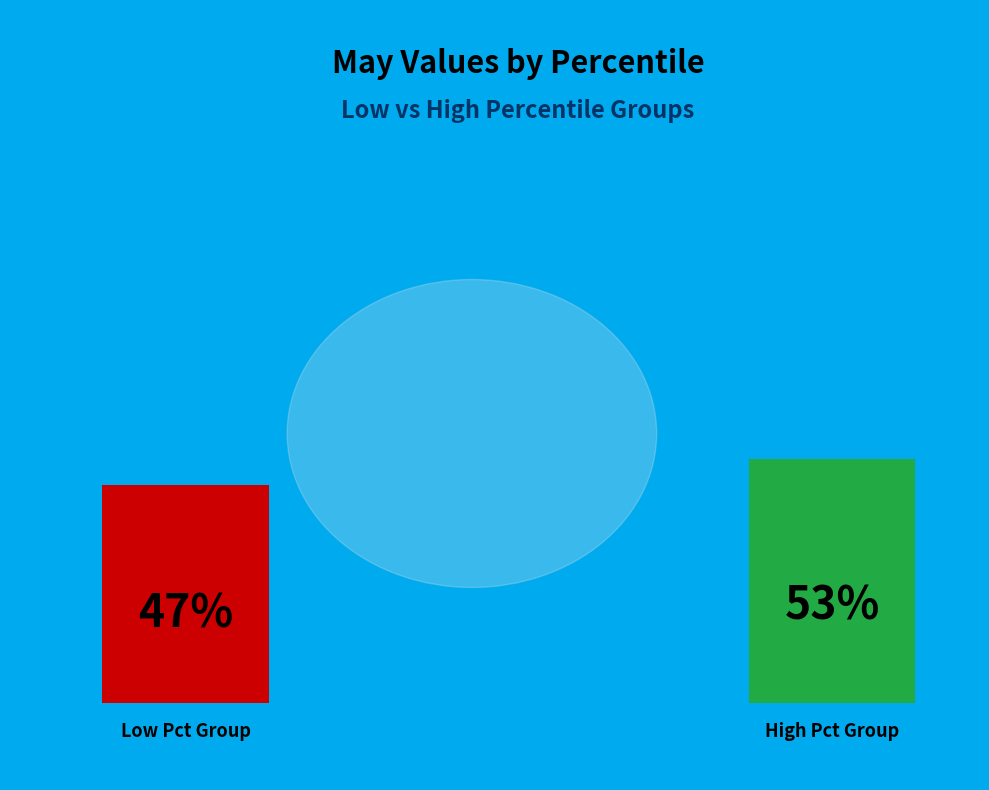

Between pct75 and pct05, which is larger?

pct75